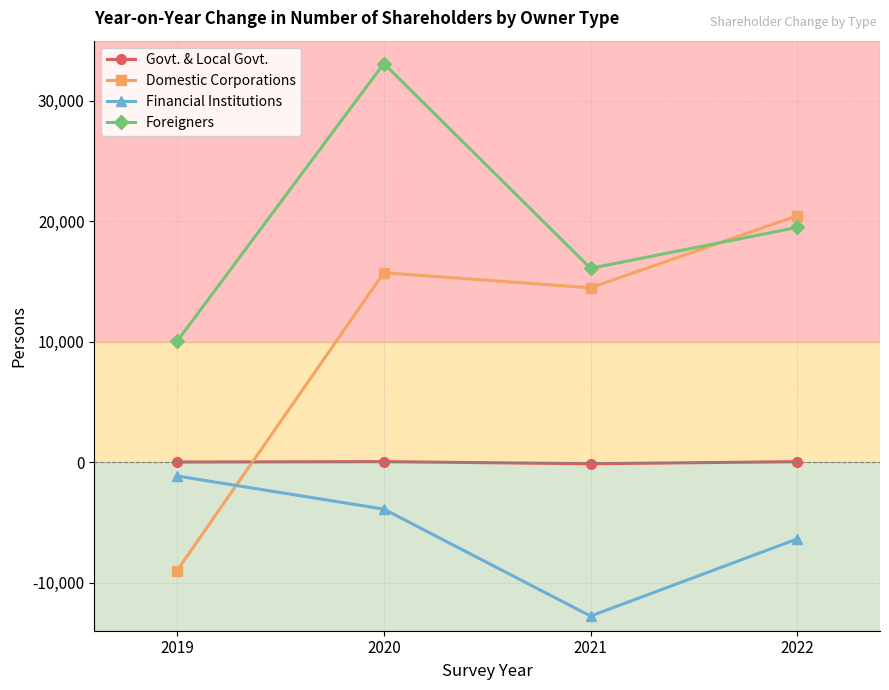

Which label corresponds to the smallest value in the chart?

2021